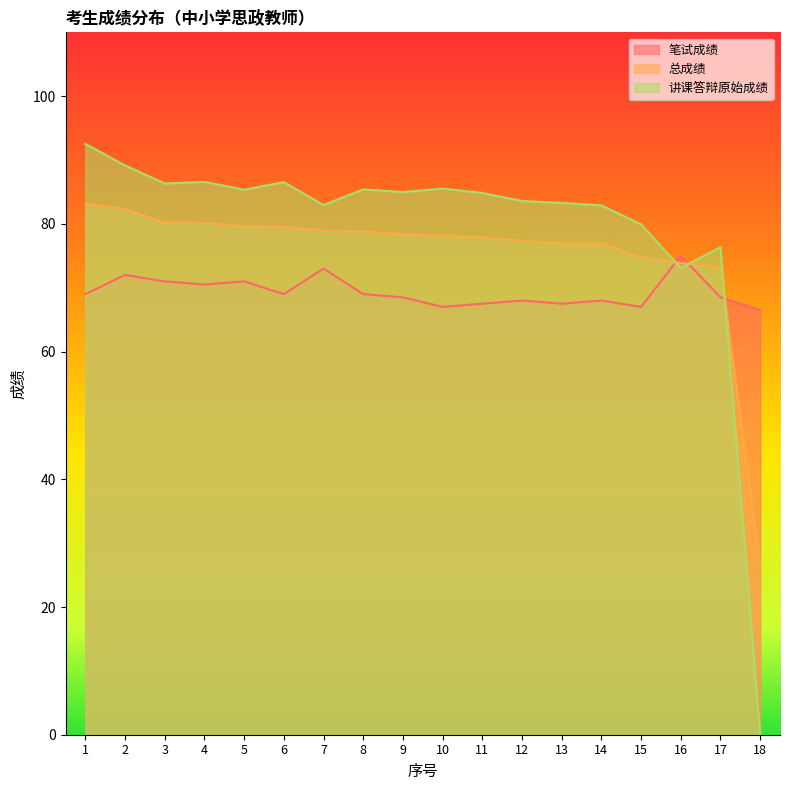

What is the sum of all 笔试成绩 values?

1248.0